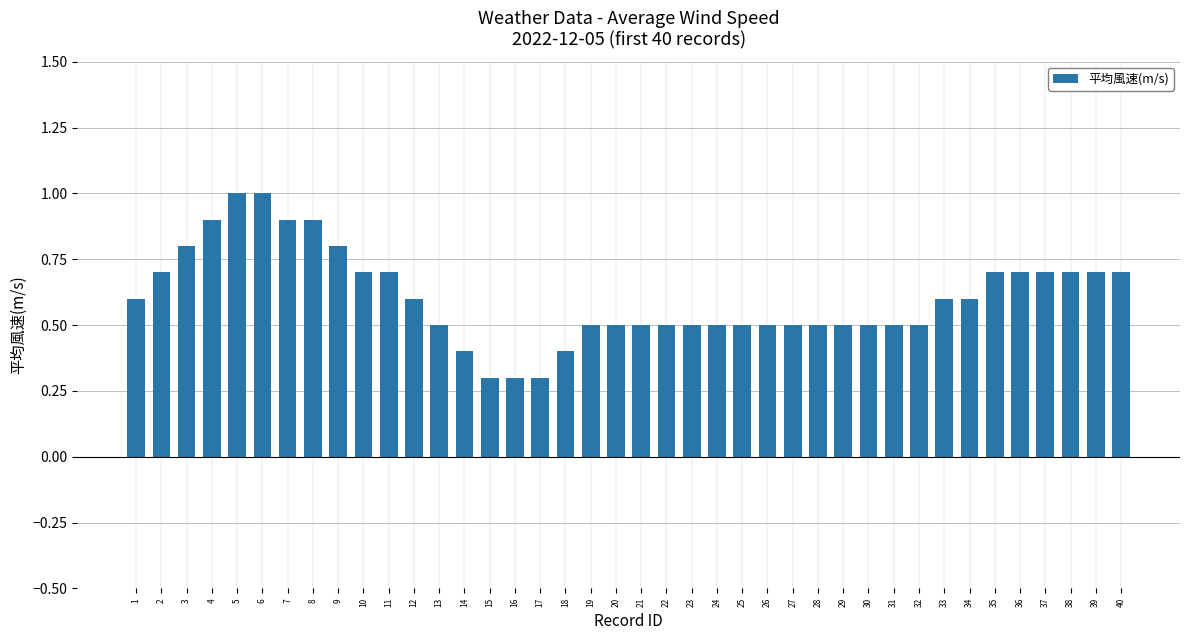

True or false: the data shows 0.2 at 15.

False